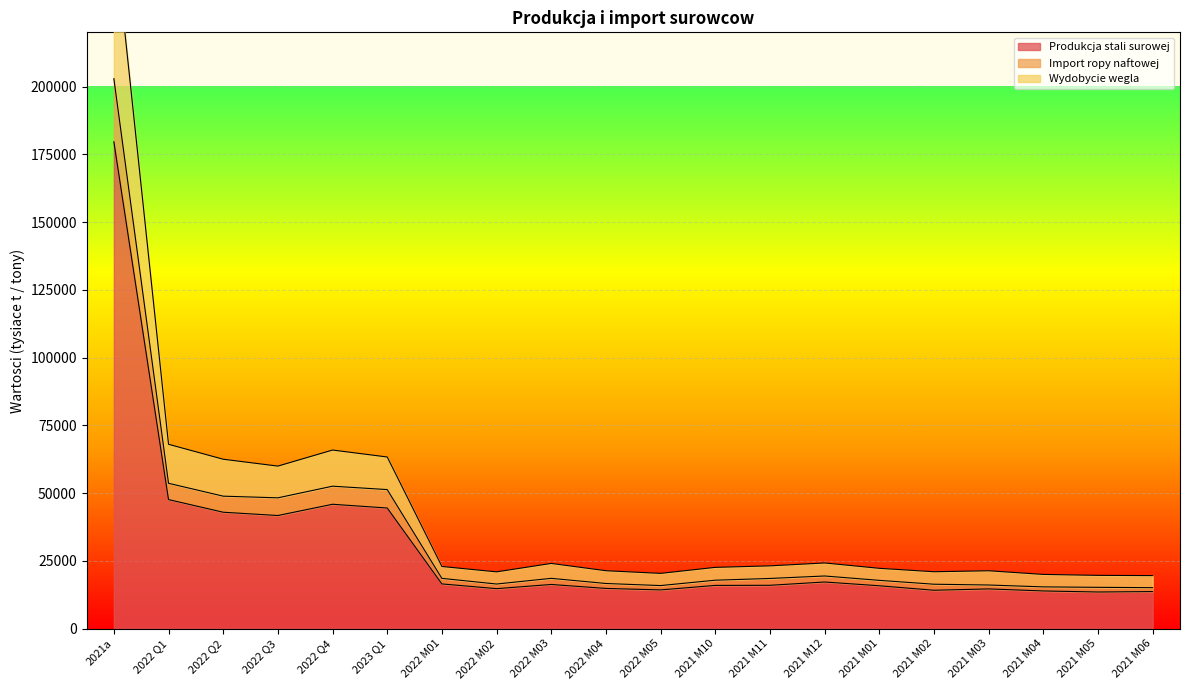

Is it true that Produkcja stali surowej equals 69046 at 2021a?

False